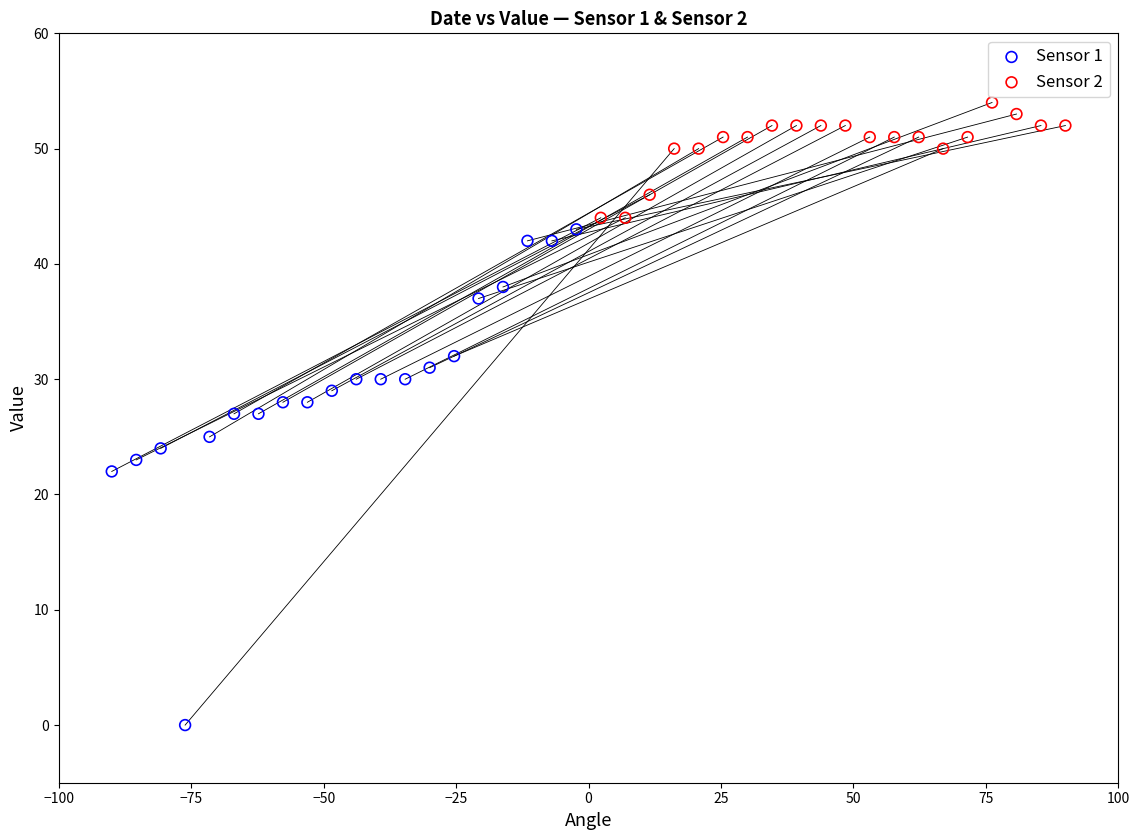

What are all the series names shown in the legend?

Sensor 1, Sensor 2